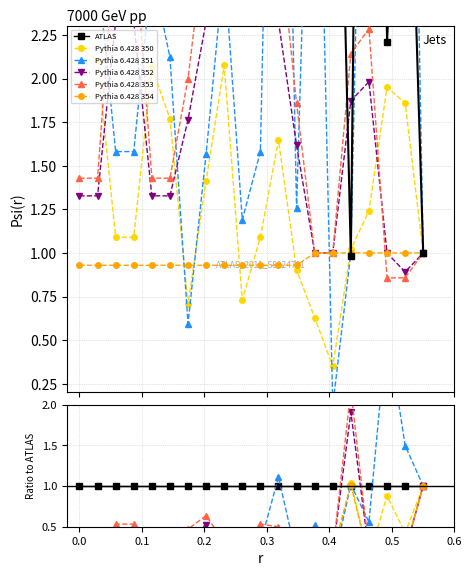

The value of RPT_LEN at 10 is 3.9. True or false?

False